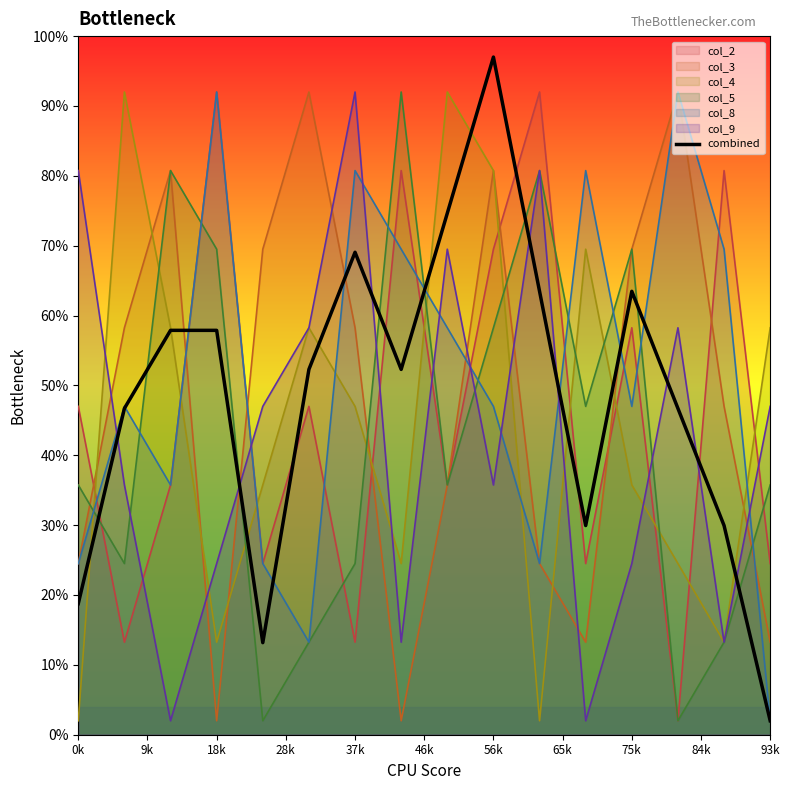

Which series ends up on top after the final intersection of col_4 and col_8?

col_4